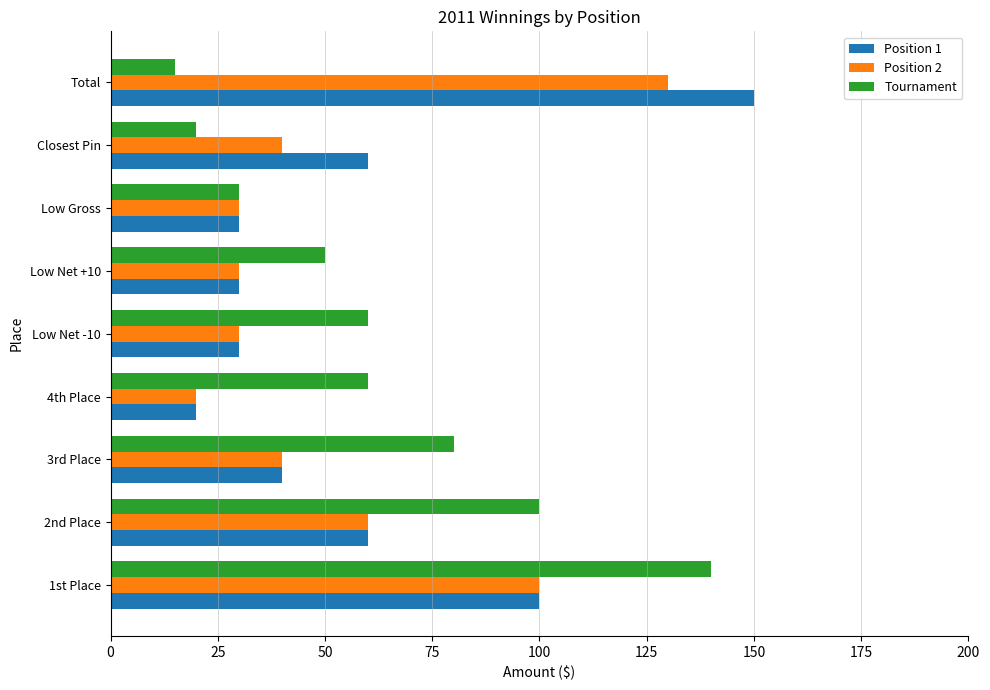

What is the difference between the maximum and second lowest values in the Position 1 series?

120